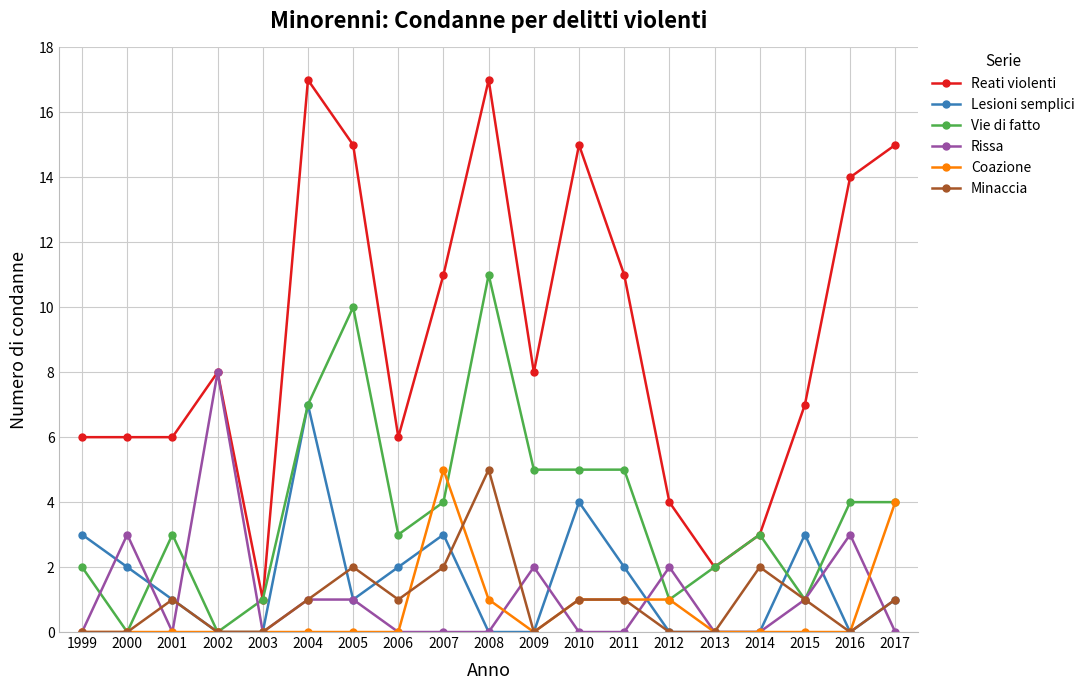

At which label does Lesioni semplici reach its peak?

2004